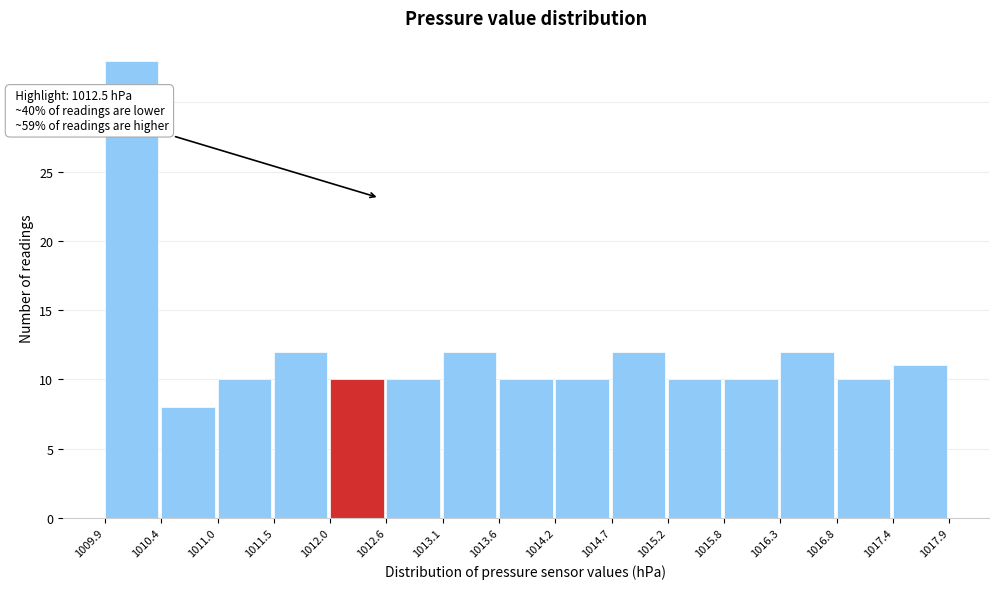

Over which range of the x-axis is the bar tallest?

1009.9 to 1010.4